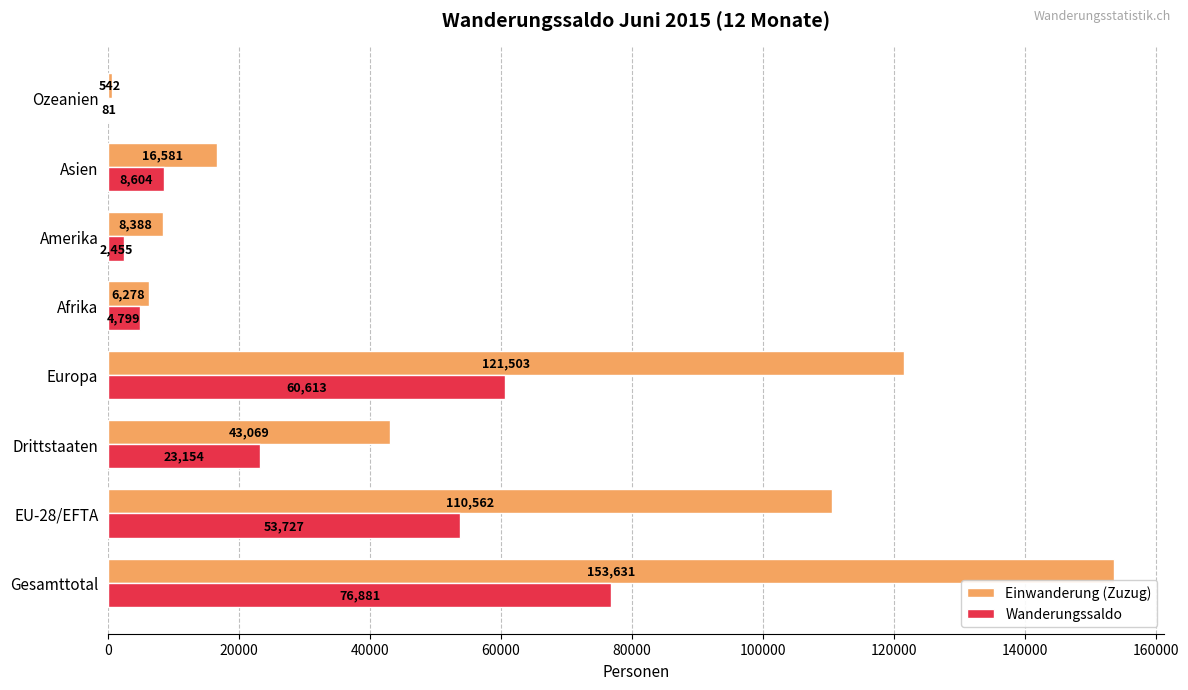

At which label does Einwanderung (Zuzug) reach its peak?

Gesamttotal